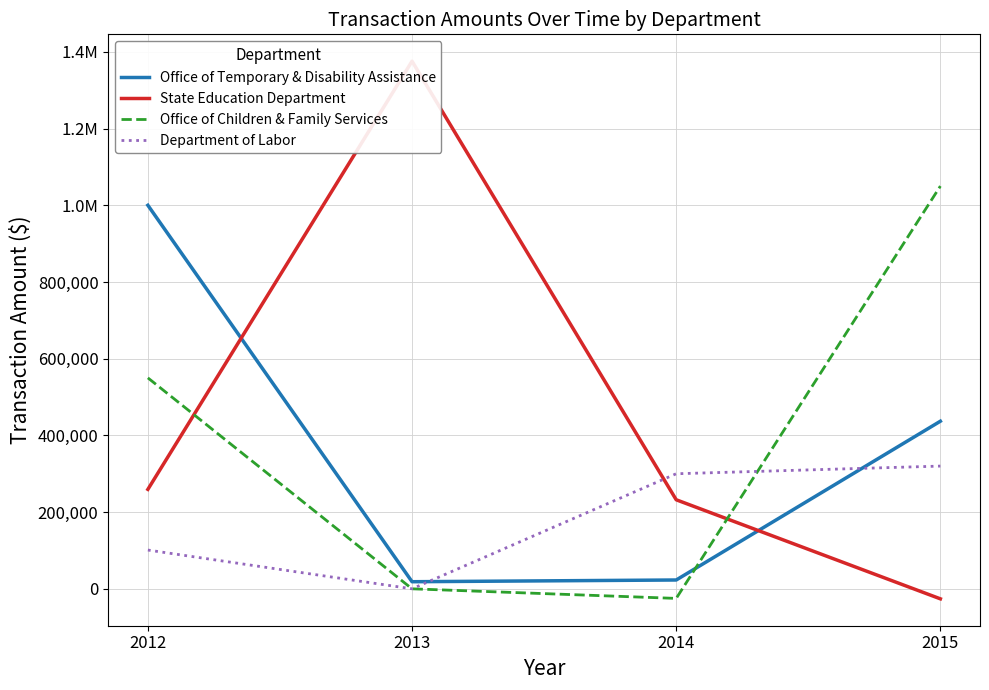

What is the average value of the Office of Children & Family Services series?

393750